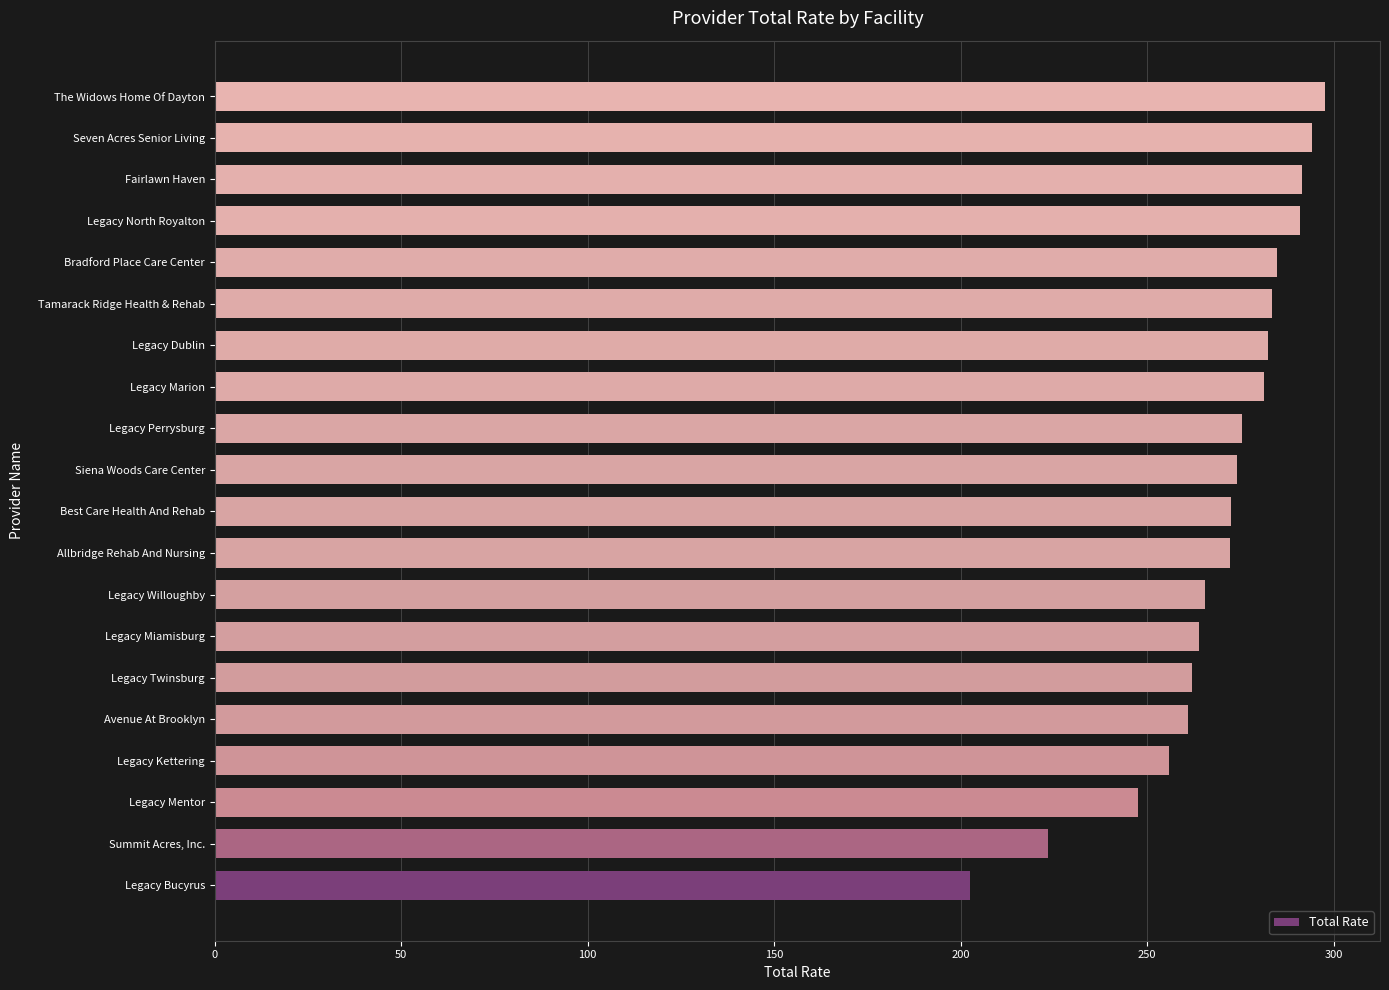

List the labels in order of value, largest first.

The Widows Home Of Dayton, Seven Acres Senior Living, Fairlawn Haven, Legacy North Royalton, Bradford Place Care Center, Tamarack Ridge Health & Rehab, Legacy Dublin, Legacy Marion, Legacy Perrysburg, Siena Woods Care Center, Best Care Health And Rehab, Allbridge Rehab And Nursing, Legacy Willoughby, Legacy Miamisburg, Legacy Twinsburg, Avenue At Brooklyn, Legacy Kettering, Legacy Mentor, Summit Acres, Inc., Legacy Bucyrus